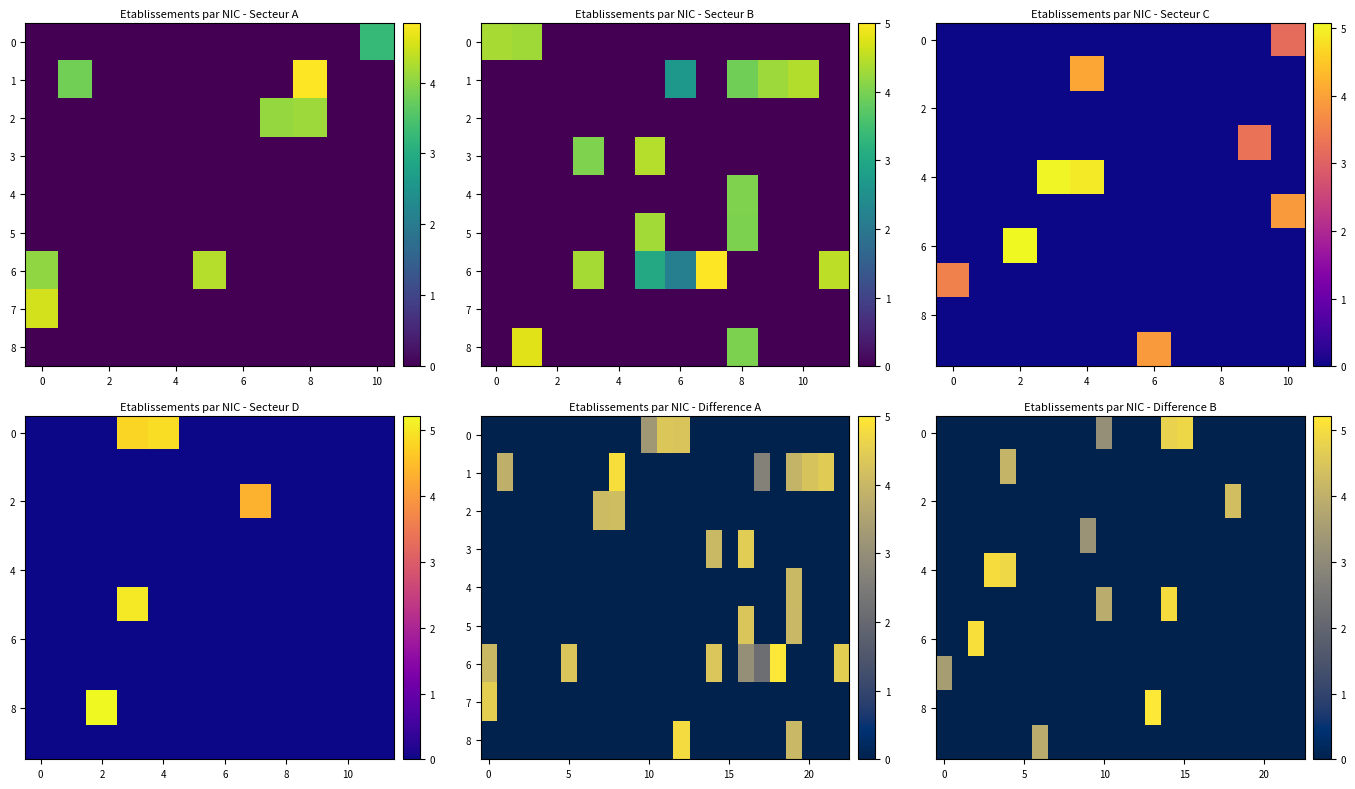

Which series has the largest range (max minus min)?

row_8